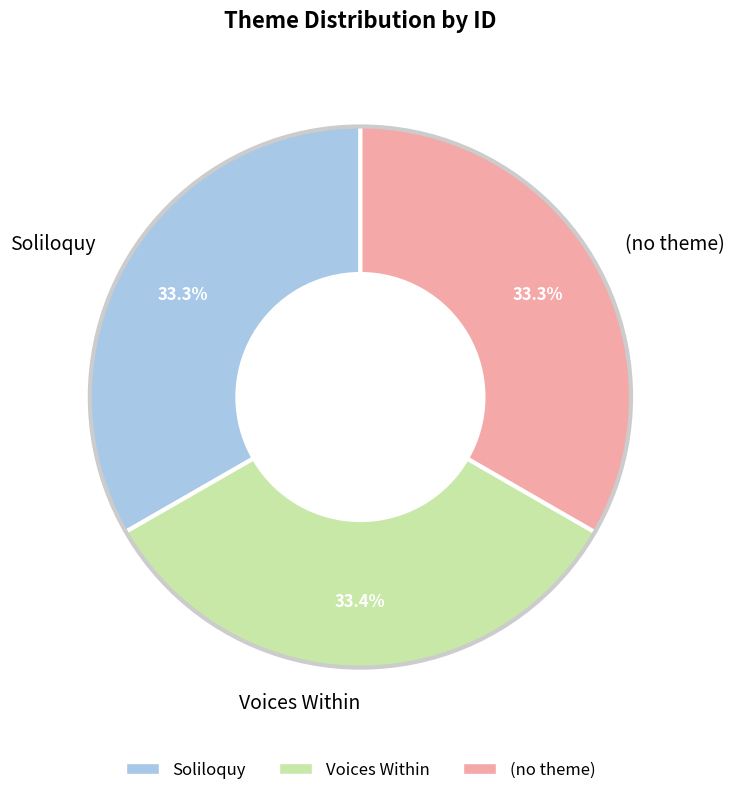

To the nearest percent, what percentage of the pie is Voices Within?

33%